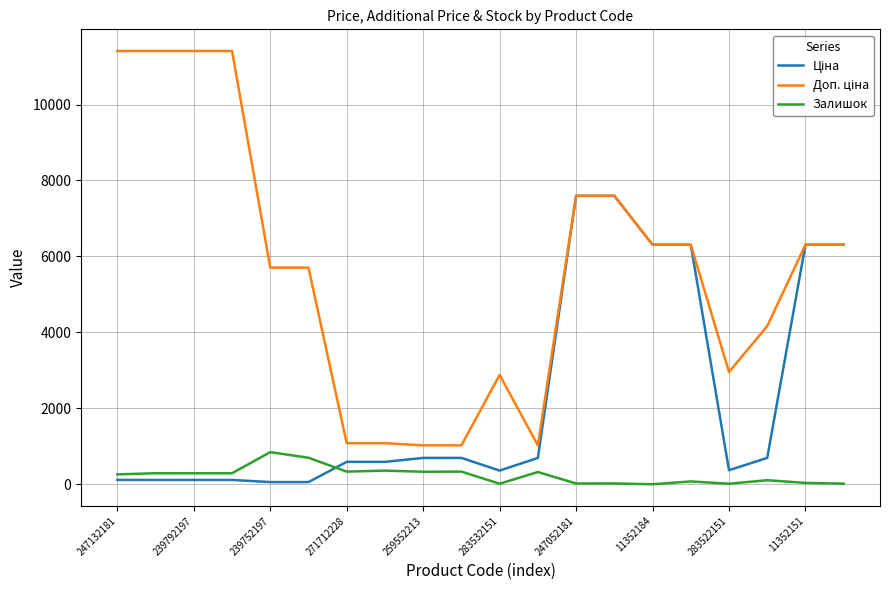

What is the greatest value displayed?

11410.0